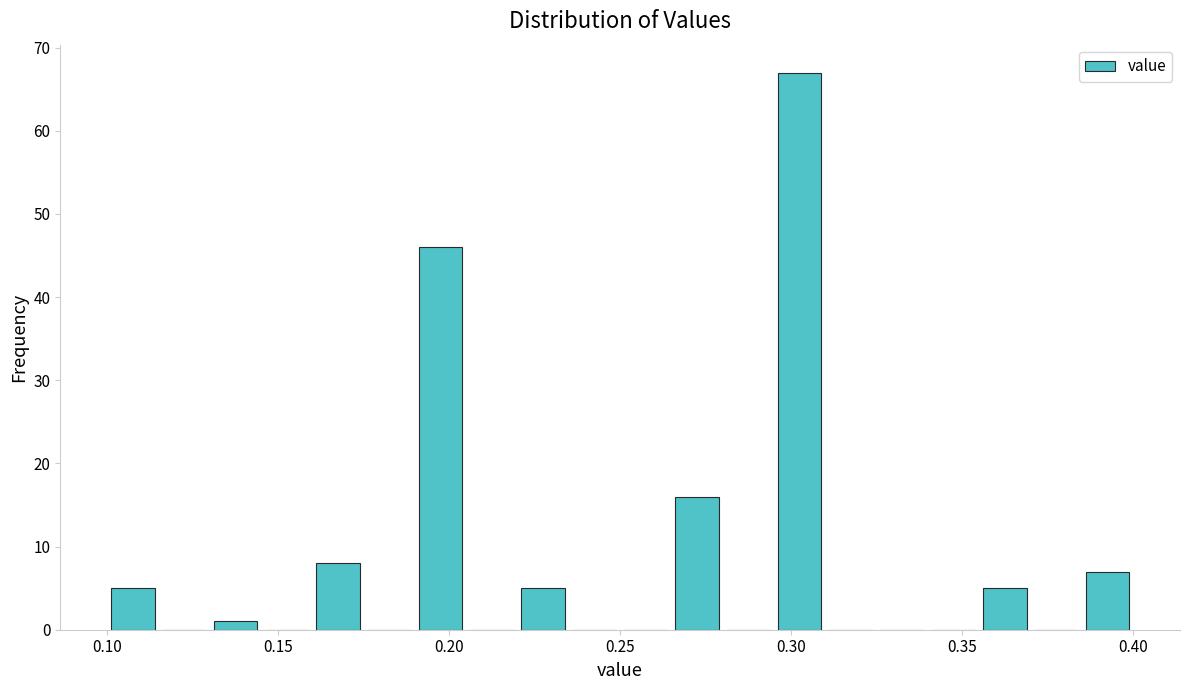

Read against the x-axis, roughly where is the centre of the tallest bar?

0.305